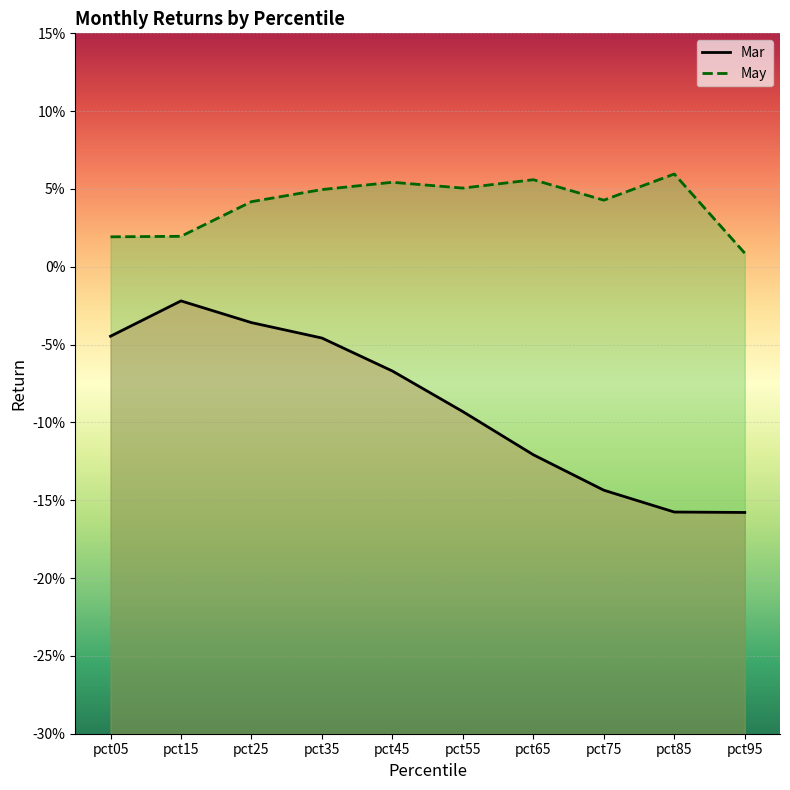

List the series in order of their overall mean, highest first.

May, Mar